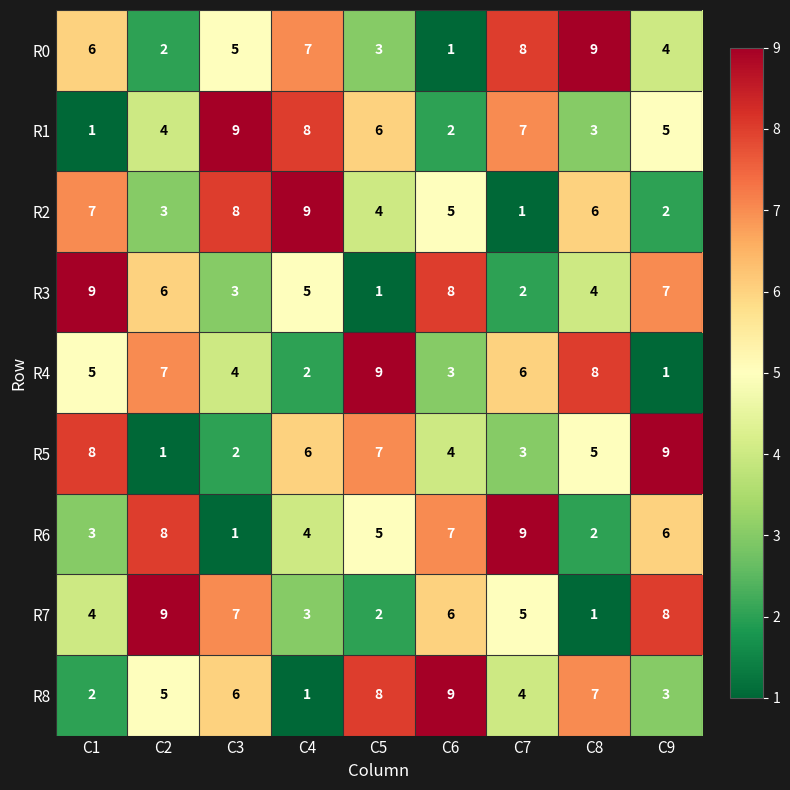

What is the average value of the R4 series?

5